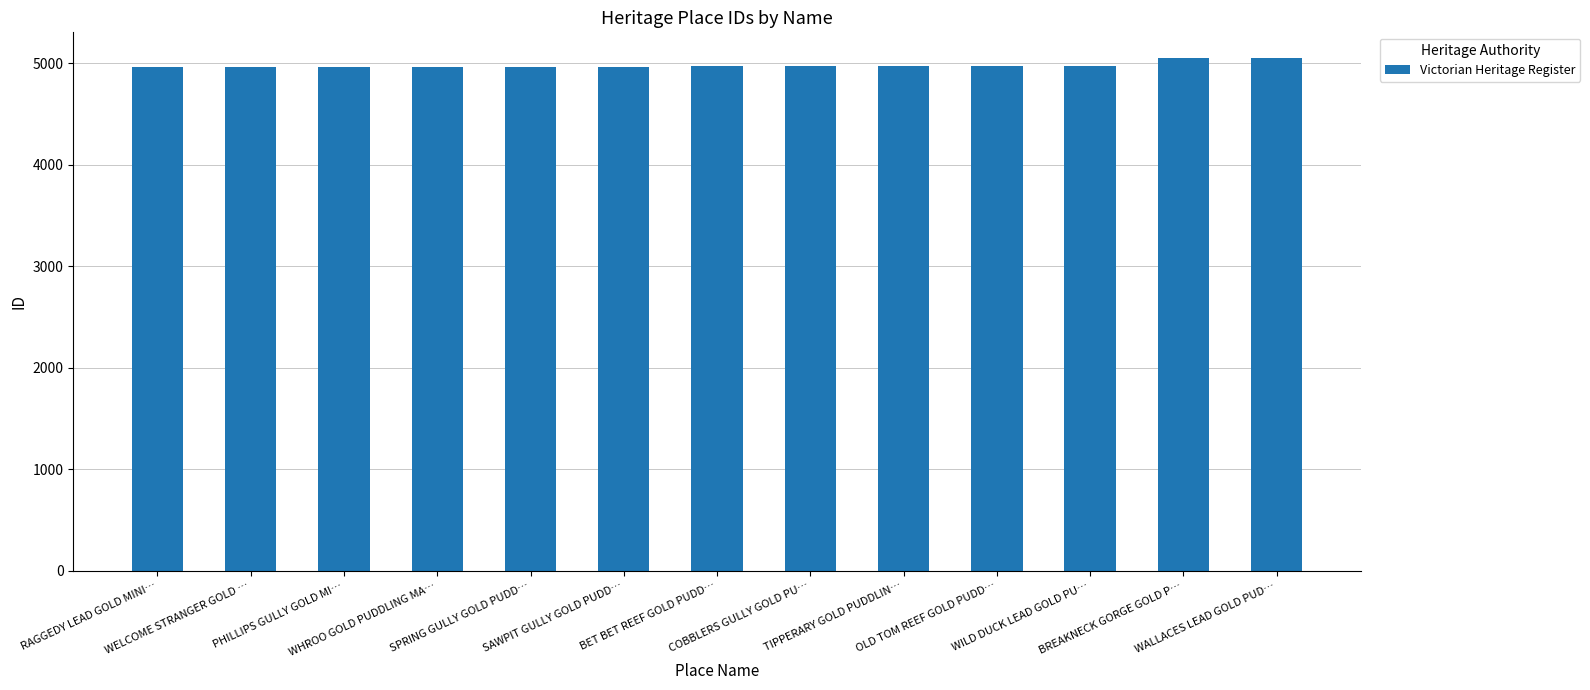

What is the label of the 12th bar from the right?

WELCOME STRANGER GOLD …